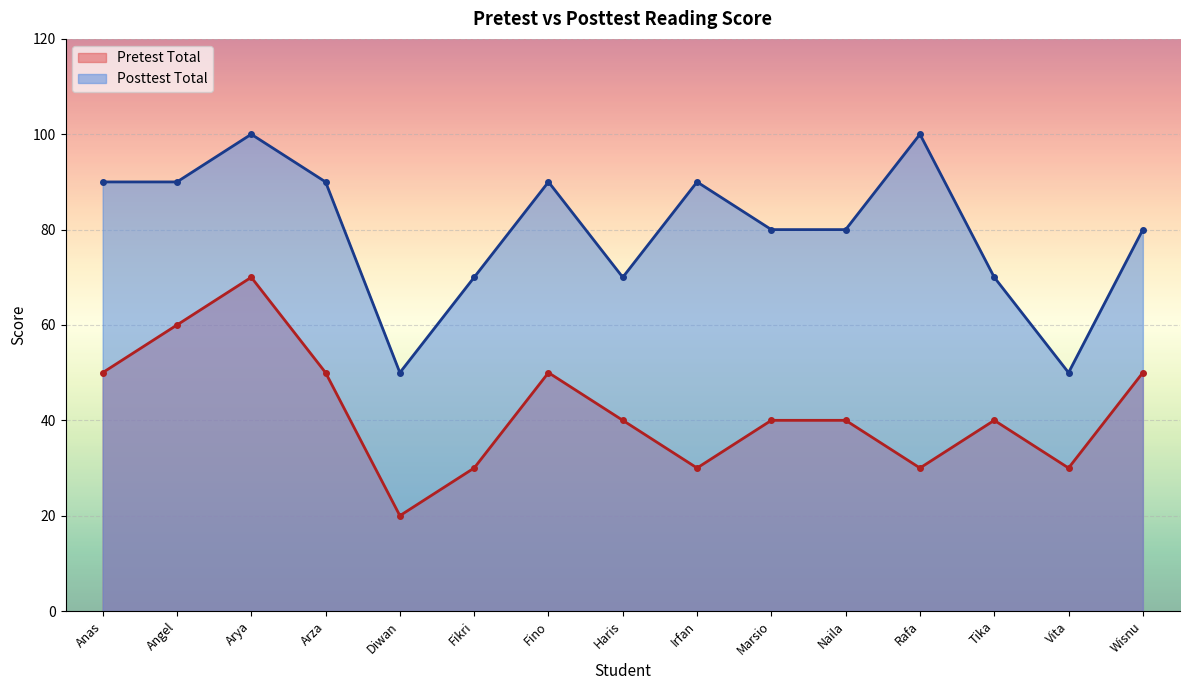

Reading left to right, list all the values displayed in this chart.

Pretest Total: 50	60	70	50	20	30	50	40	30	40	40	30	40	30	50
Posttest Total: 90	90	100	90	50	70	90	70	90	80	80	100	70	50	80